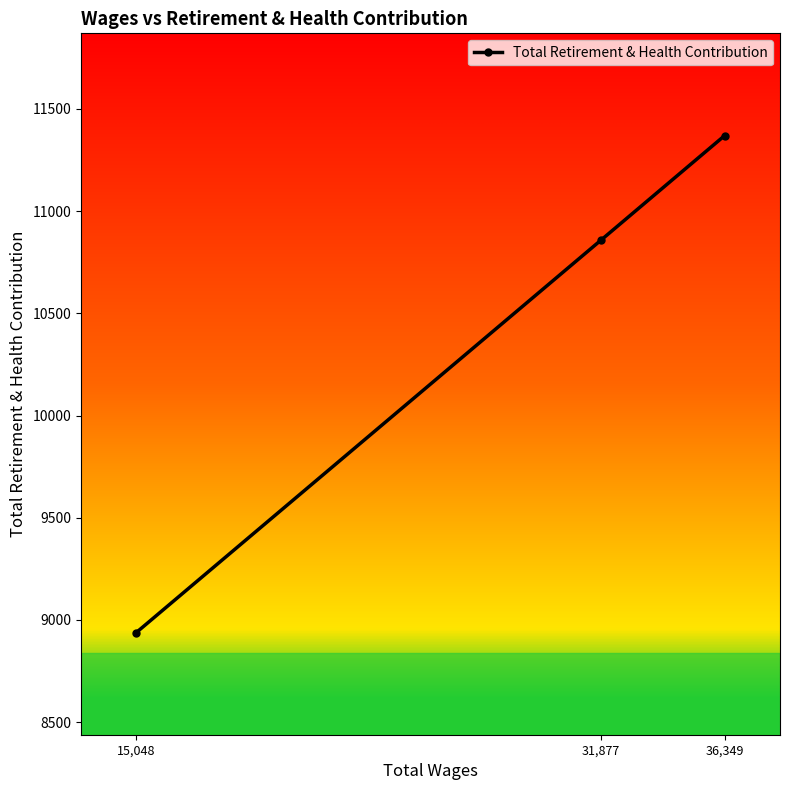

List the labels in order of value, smallest first.

15,048, 31,877, 36,349